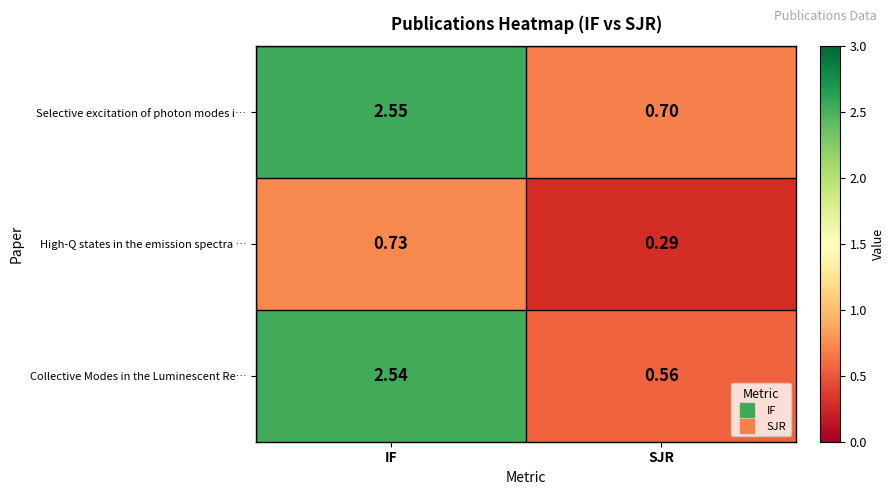

Count the number of data series in this chart.

3